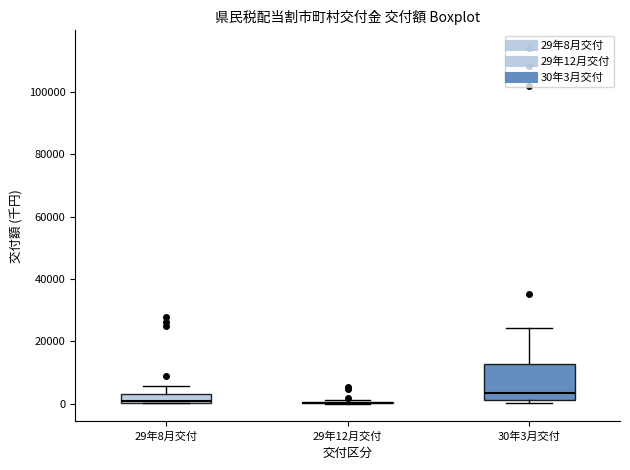

Where does the upper whisker of the box for 29年8月交付 end on the y-axis? The values are not printed on the chart, so give them approximately, as read against the axis.

6000